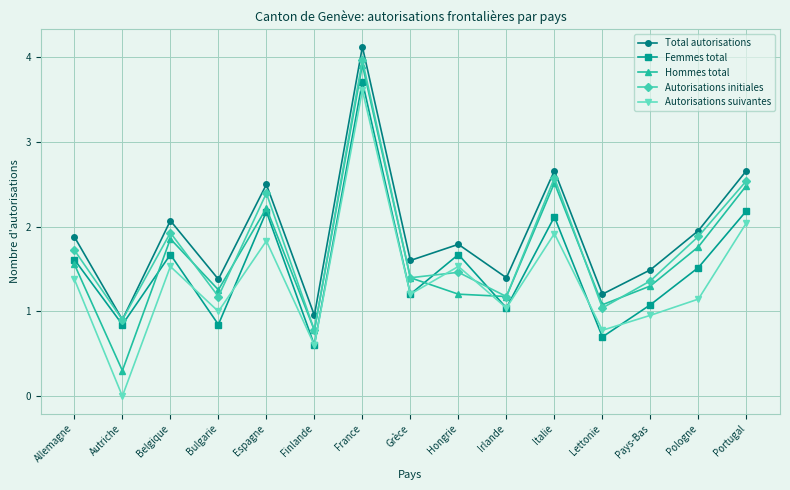

What is the label of the 7th point from the left?

France